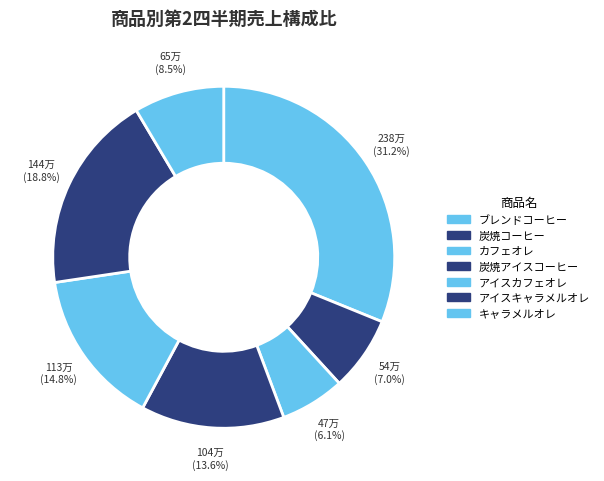

What portion of the pie excludes アイスキャラメルオレ?

81.2%